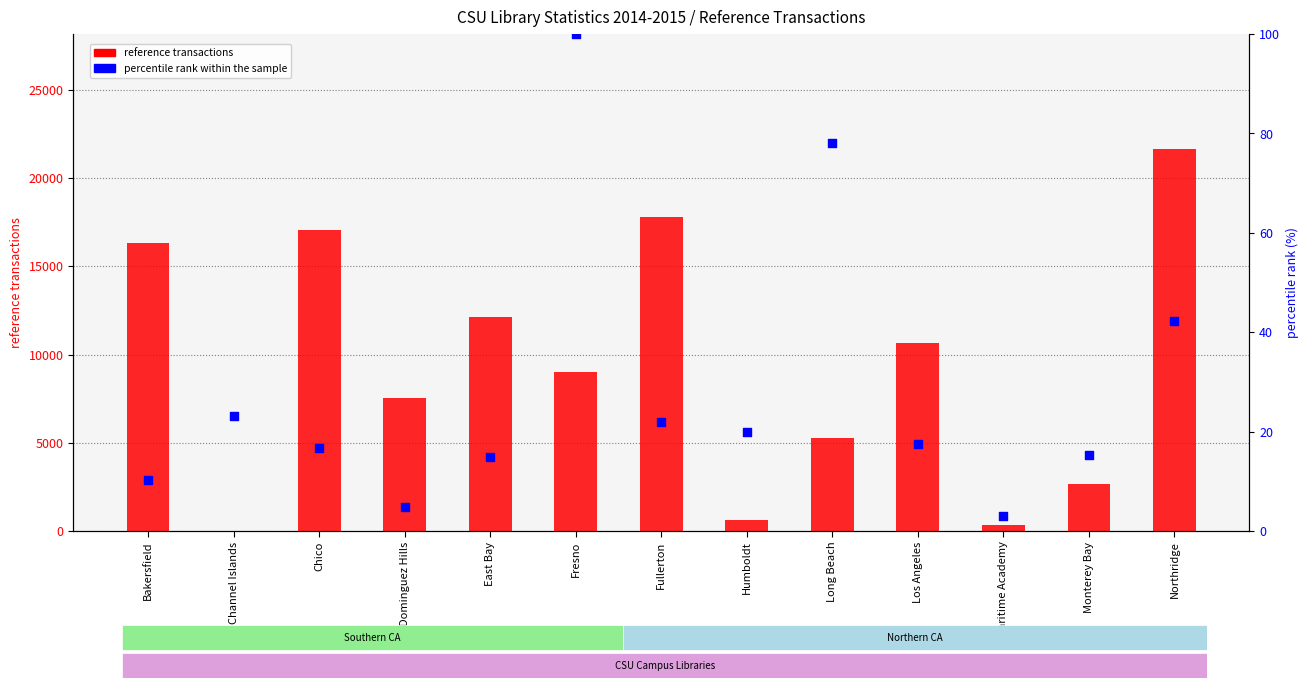

Is the value of reference transactions at Fullerton greater than the value of percentile rank within the sample at Humboldt?

Yes